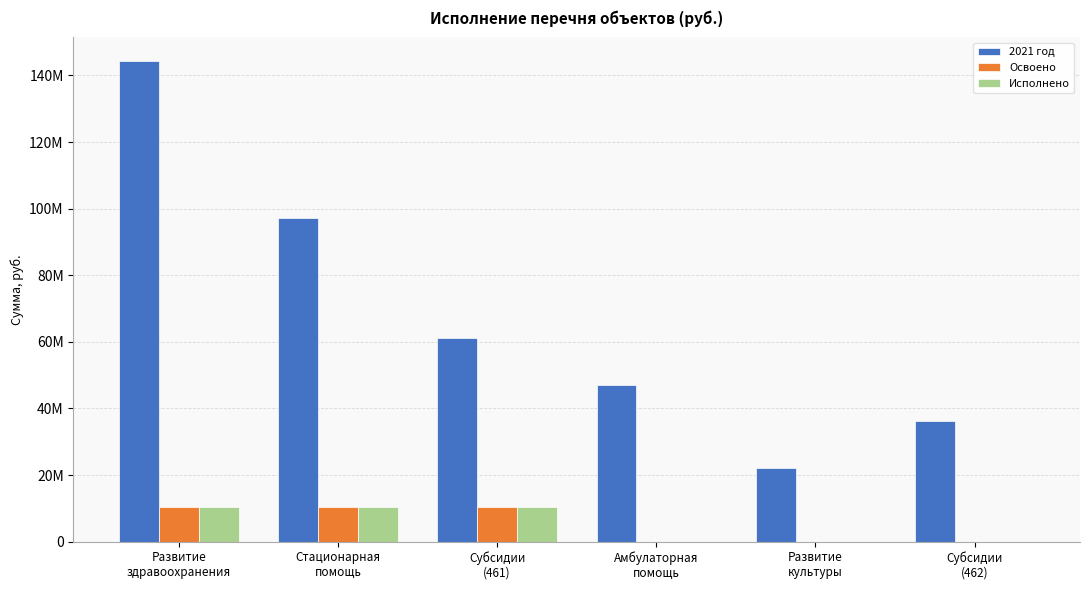

Reading left to right, what are all the values shown in this chart?

2021 год: Развитие
здравоохранения=144212721.3	Стационарная
помощь=97312721.3	Субсидии
(461)=61164821.3	Амбулаторная
помощь=46900000.0	Развитие
культуры=22000000.0	Субсидии
(462)=36147900.0
Освоено: Развитие
здравоохранения=10374559.2	Стационарная
помощь=10374559.2	Субсидии
(461)=10374559.2	Амбулаторная
помощь=0.0	Развитие
культуры=0.0	Субсидии
(462)=0.0
Исполнено: Развитие
здравоохранения=10374559.2	Стационарная
помощь=10374559.2	Субсидии
(461)=10374559.2	Амбулаторная
помощь=0.0	Развитие
культуры=0.0	Субсидии
(462)=0.0